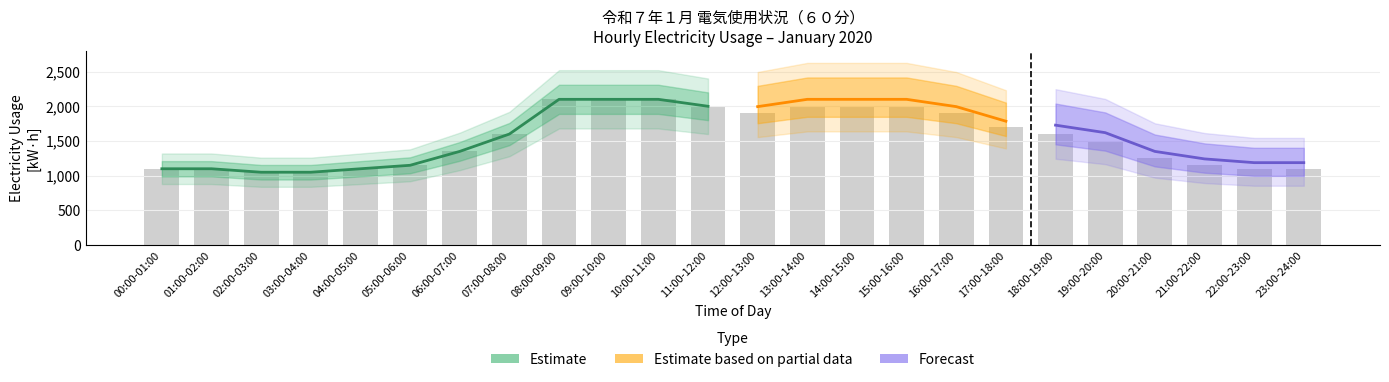

What is the label of the 10th bar from the right?

14:00-15:00